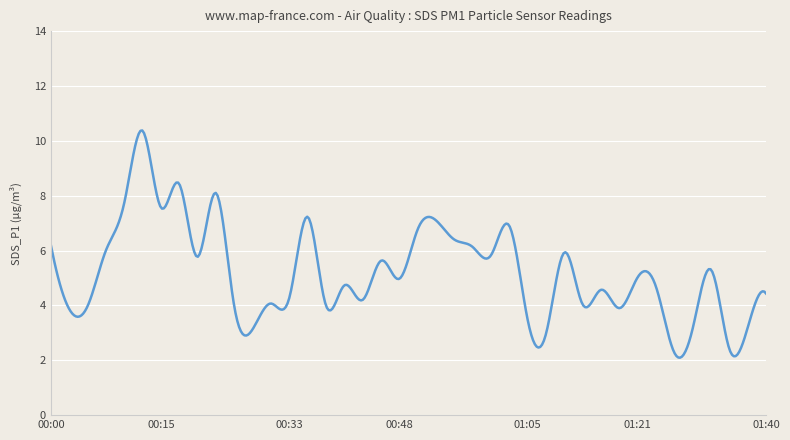

What is the minimum value shown in the chart?

2.1